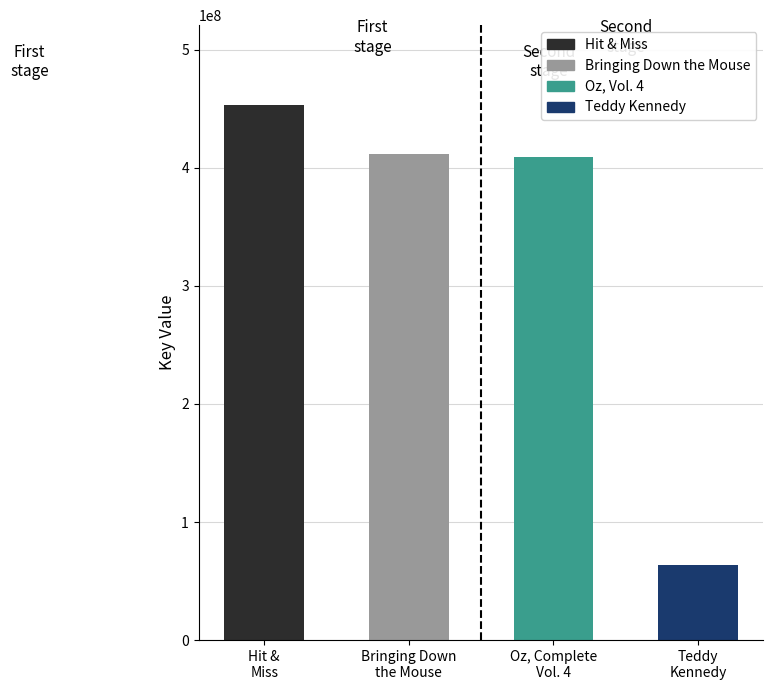

Is it true that the value at Oz, Complete
Vol. 4 is 163296513?

False